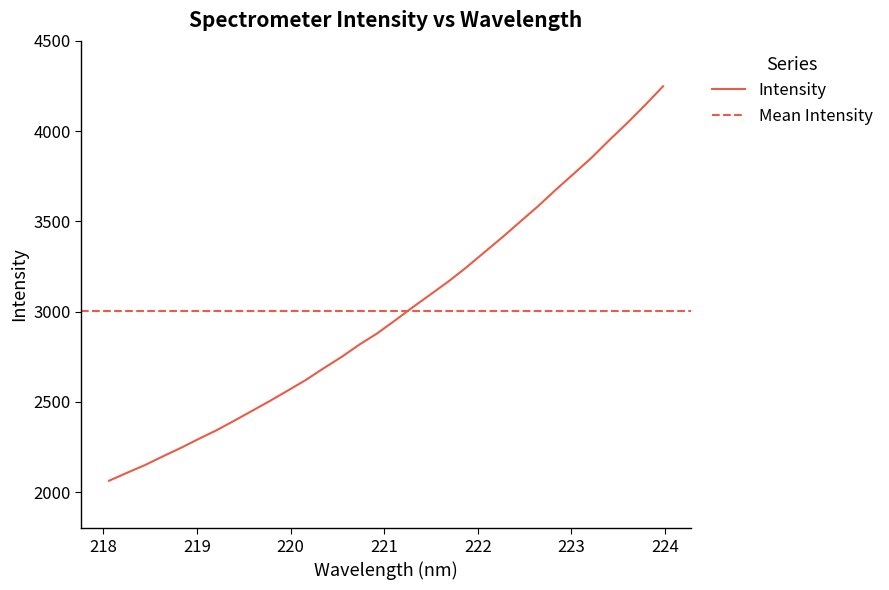

True or false: the data shows 4892.2 at 222.4538.

False